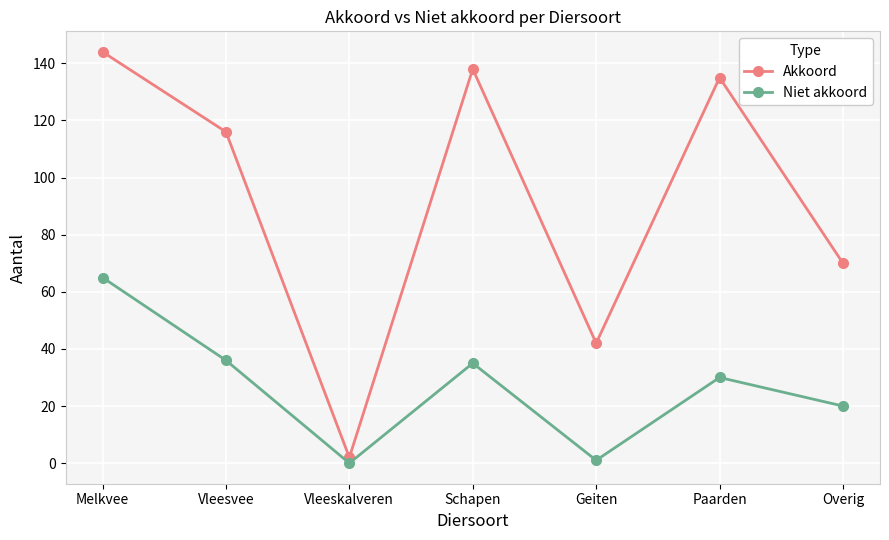

True or false: Niet akkoord has more than 0 interior local peaks.

True